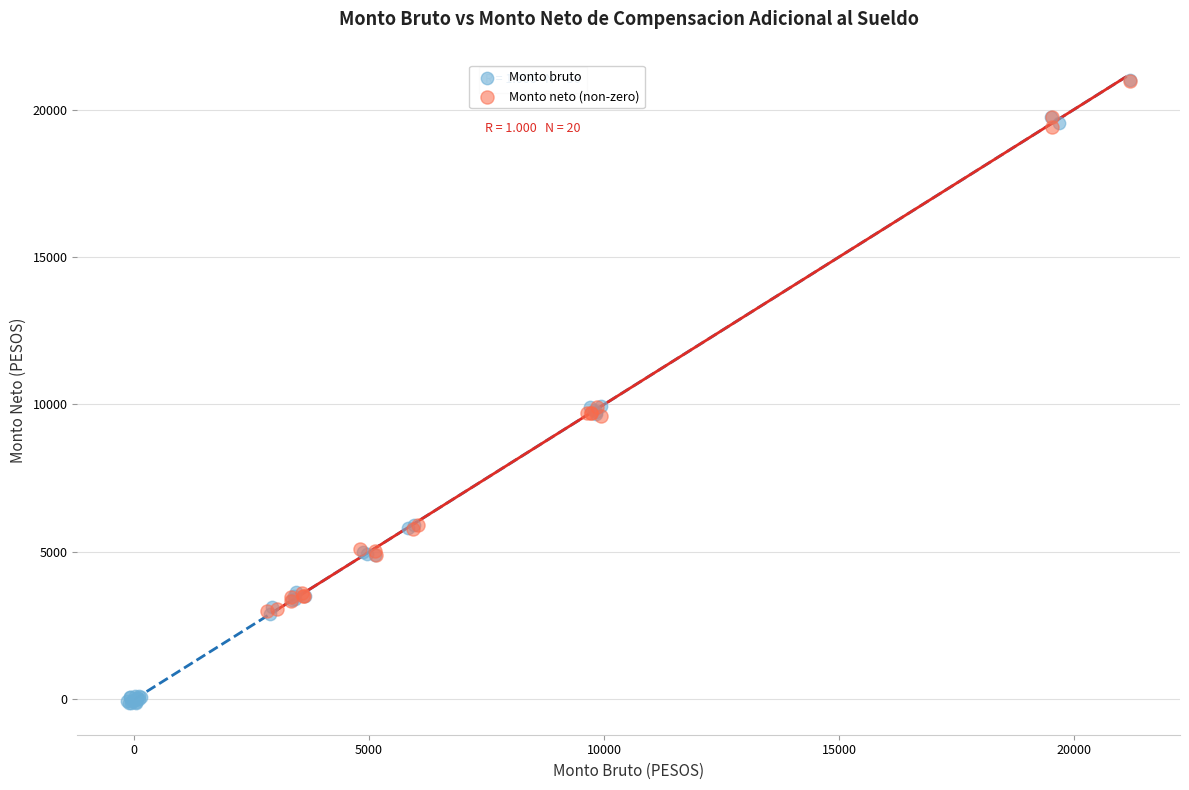

Which series reaches the minimum Y coordinate?

Monto bruto